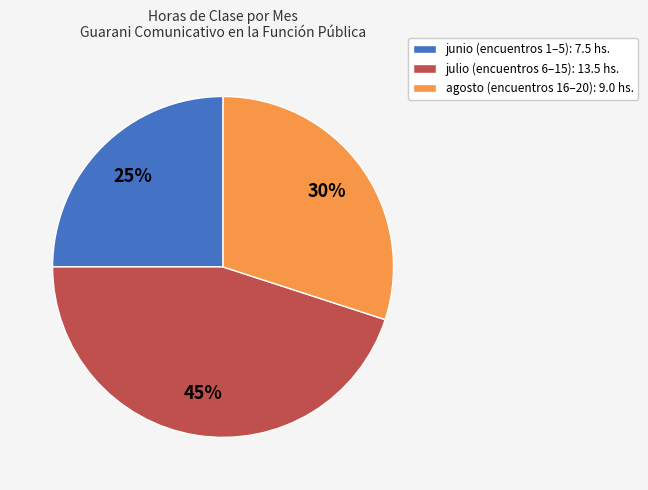

What is the ratio of the value at julio to the value at agosto?

1.5